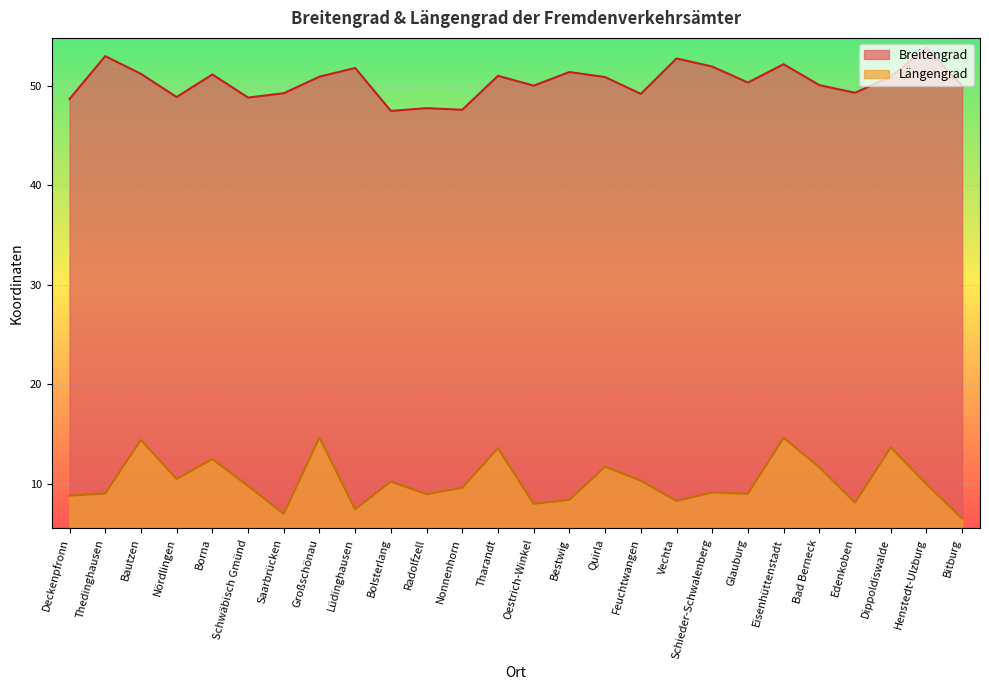

Reading right to left, extract all data points from this chart.

Breitengrad: 50.0	53.8	50.9	49.3	50.0	52.1	50.3	51.9	52.7	49.2	50.9	51.4	50.0	51.0	47.6	47.7	47.5	51.8	50.9	49.2	48.8	51.1	48.9	51.2	53.0	48.7
Längengrad: 6.5	10.0	13.7	8.1	11.7	14.6	9.0	9.1	8.3	10.3	11.7	8.4	8.0	13.6	9.6	9.0	10.2	7.4	14.7	7.0	9.8	12.5	10.5	14.4	9.0	8.8